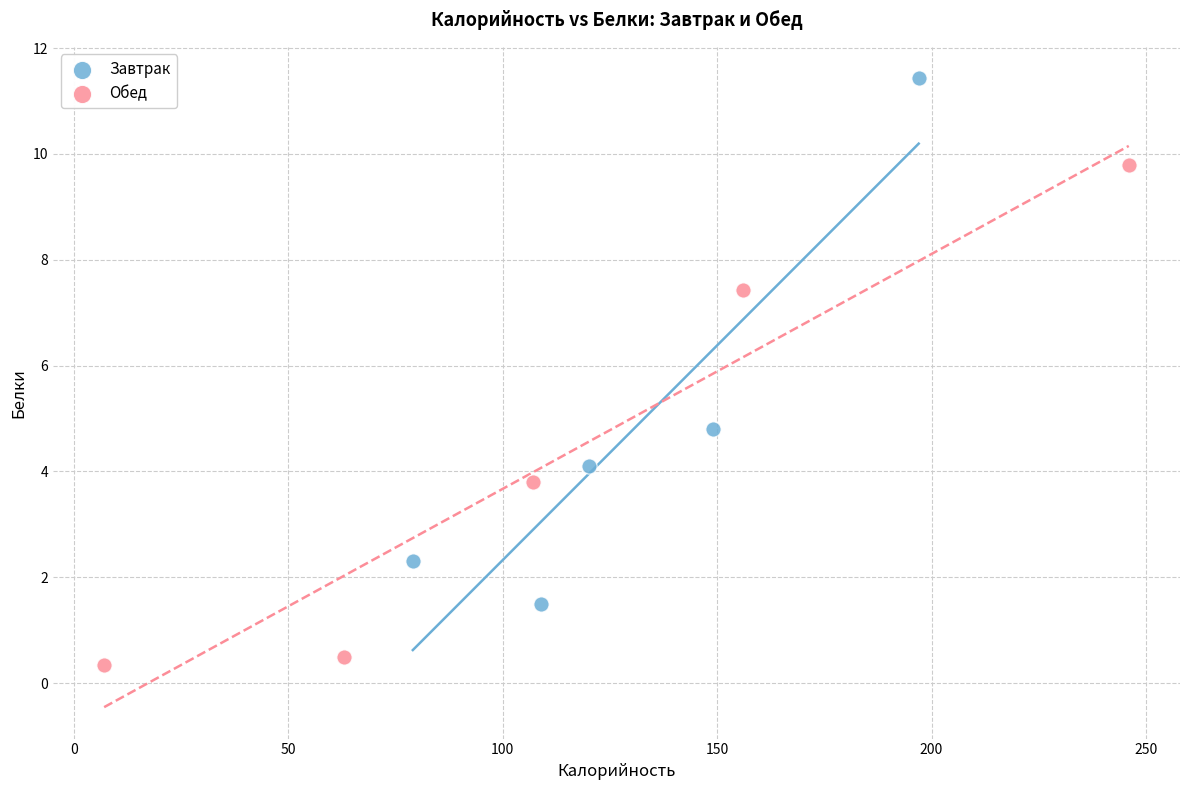

Which series reaches the minimum Y coordinate?

Обед